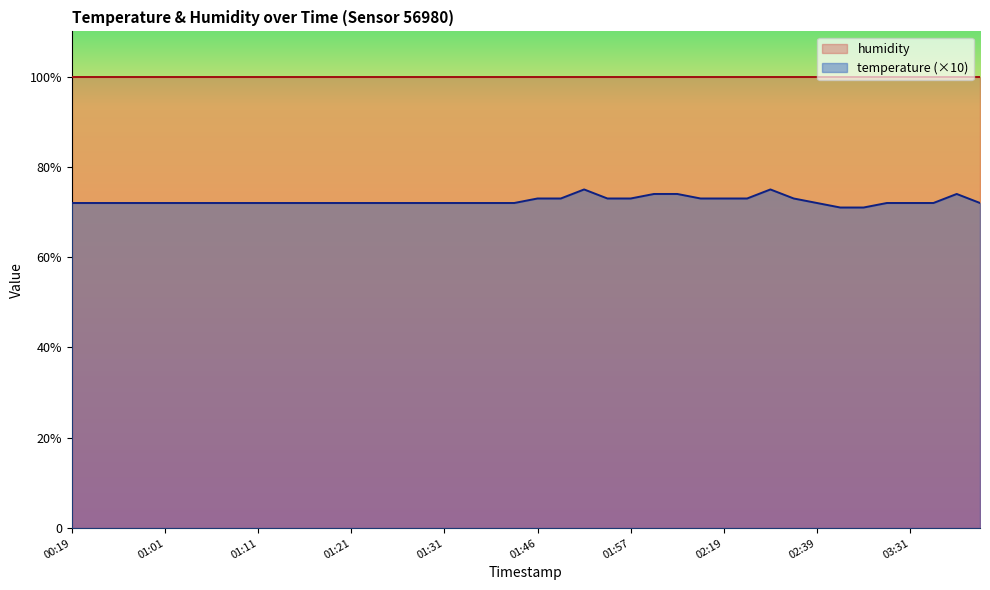

Is it true that the value at 01:28 is 42?

False